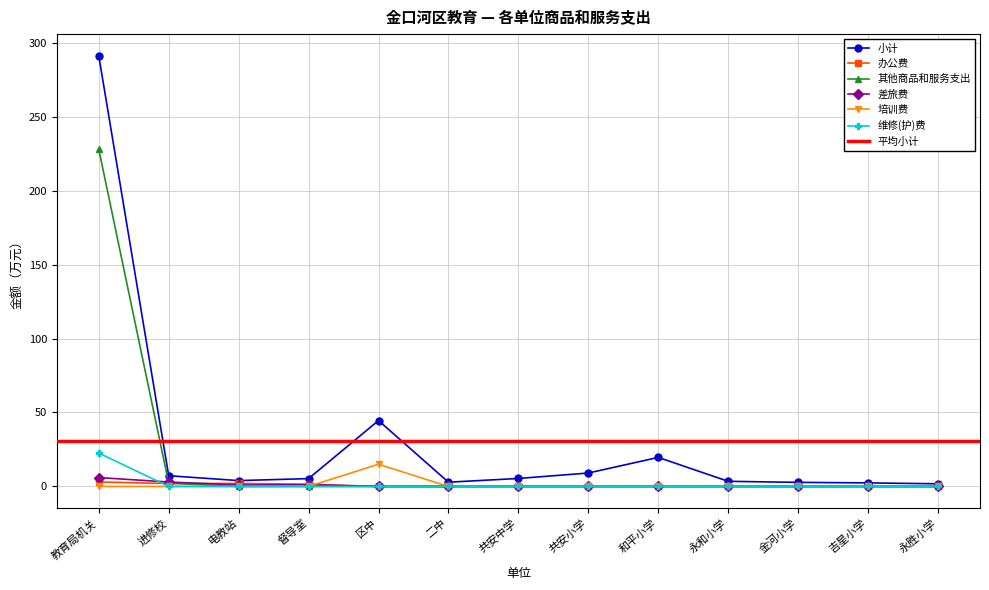

True or false: 其他商品和服务支出 and 维修(护)费 cross at least once.

False